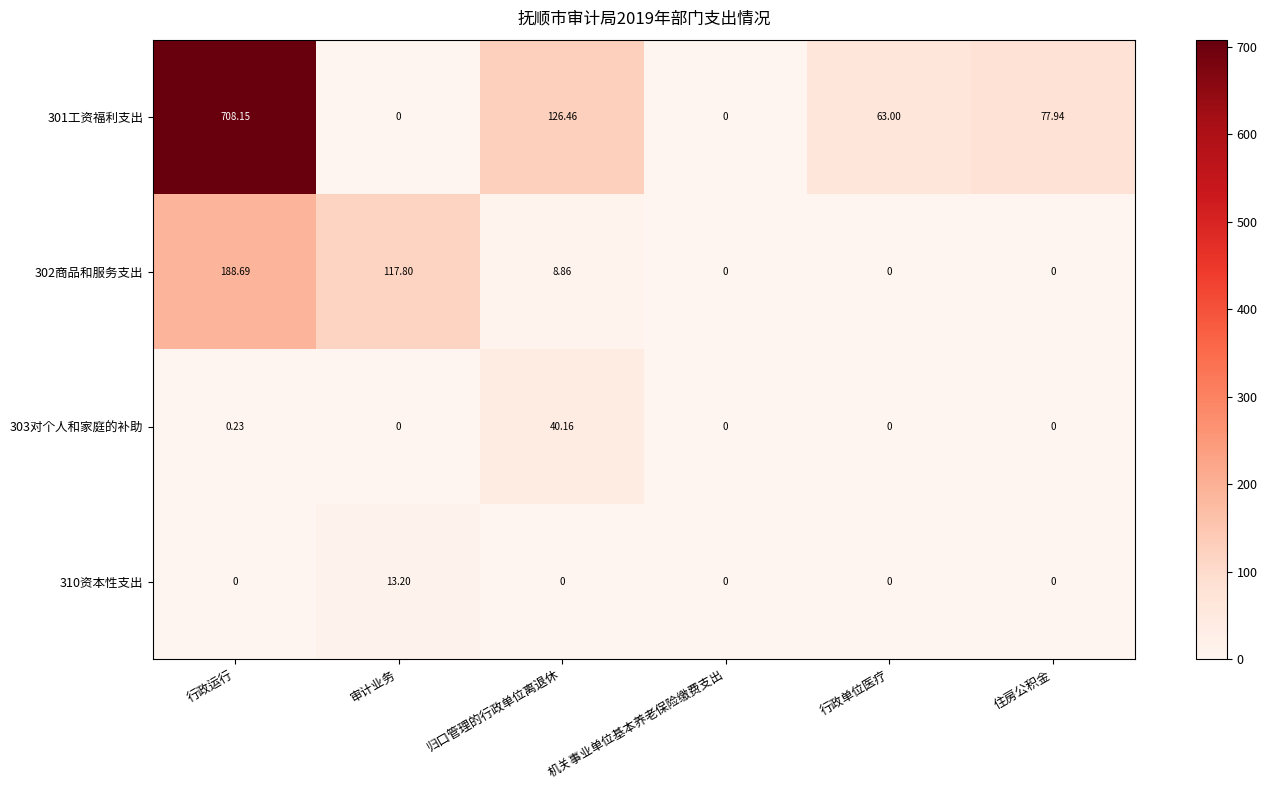

Which series has the largest total across all categories?

301工资福利支出